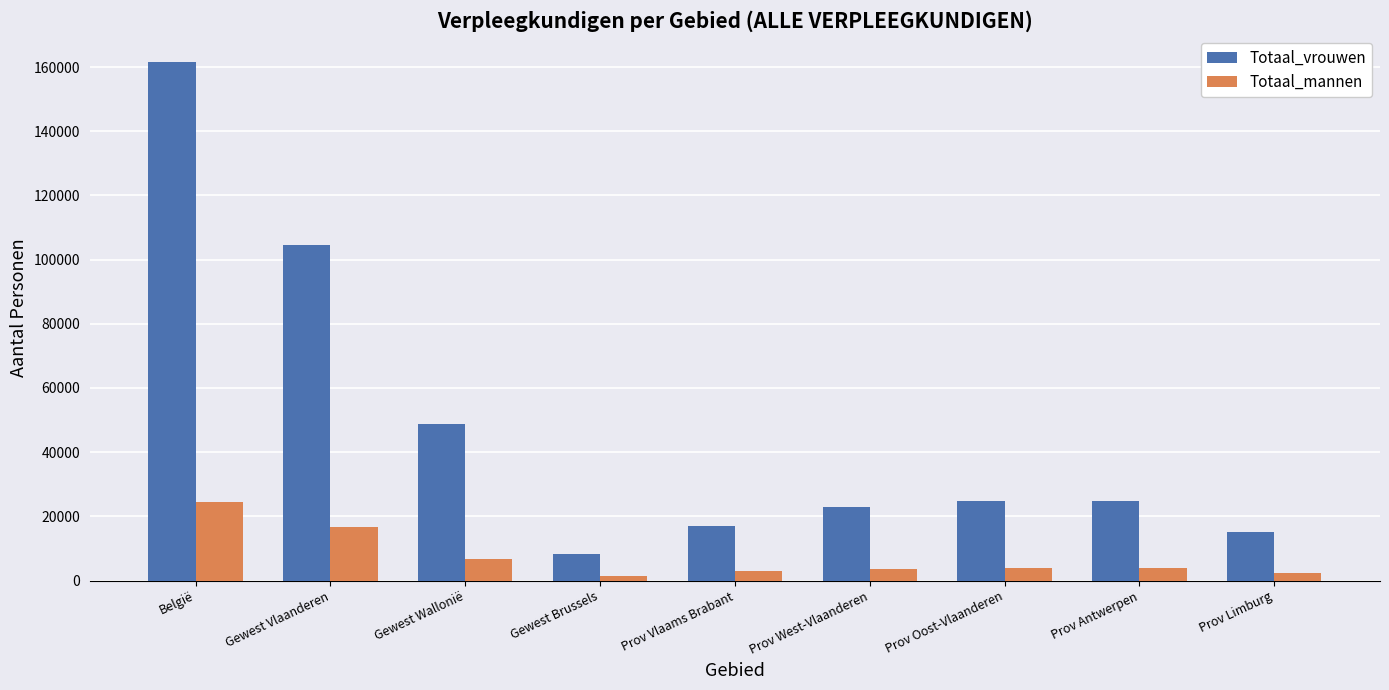

What is the value of the Totaal_mannen bar at the 6th from the left?

3448